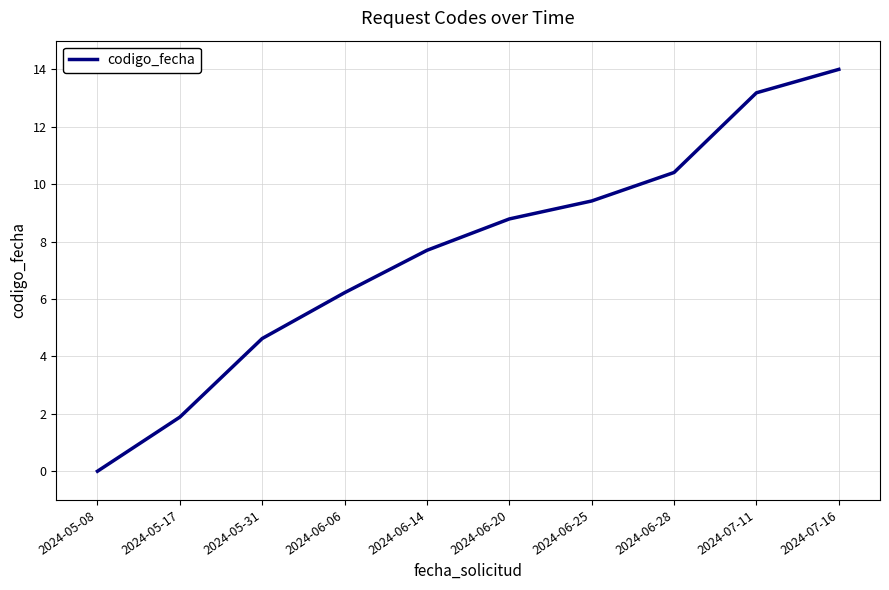

Reading right to left, extract all data points from this chart.

14.0	13.2	10.4	9.4	8.8	7.7	6.2	4.6	1.9	0.0